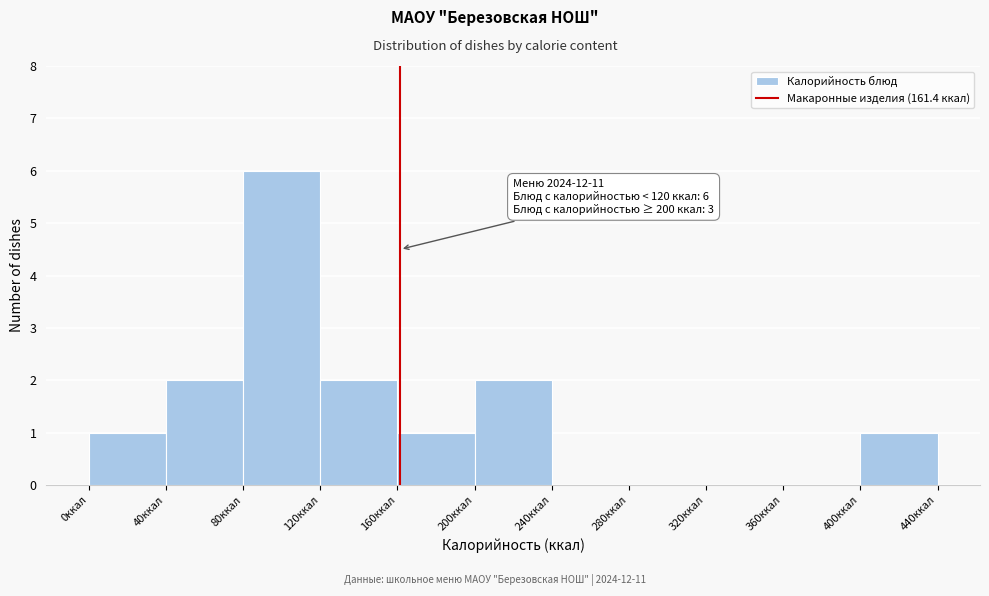

Which range on the x-axis has the tallest bar?

80 to 120